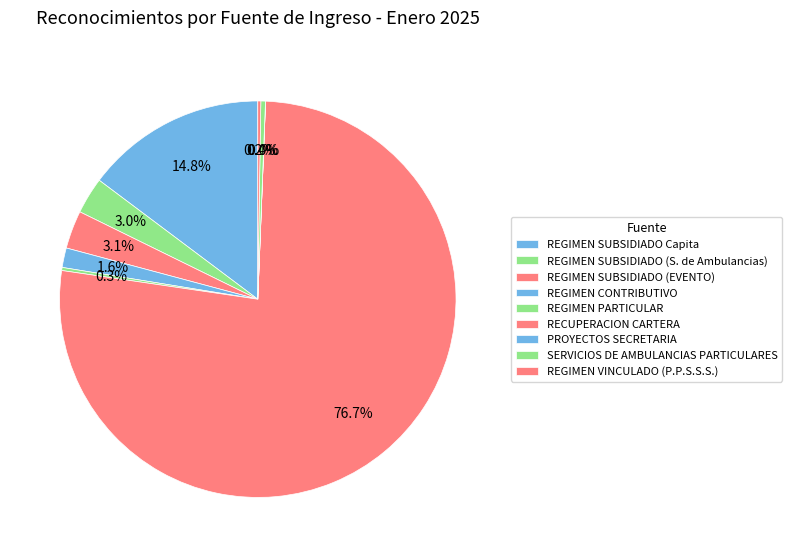

Which slice represents more than half of the pie?

RECUPERACION CARTERA